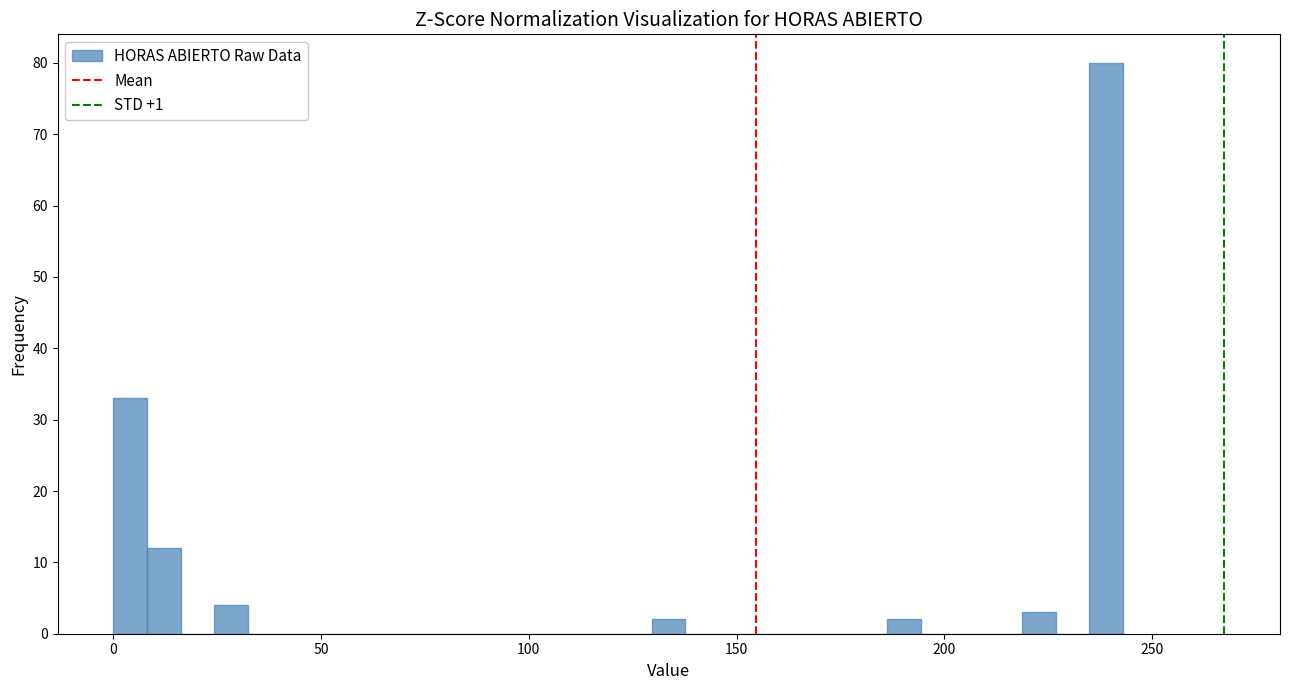

Read against the x-axis, roughly where is the centre of the tallest bar?

240